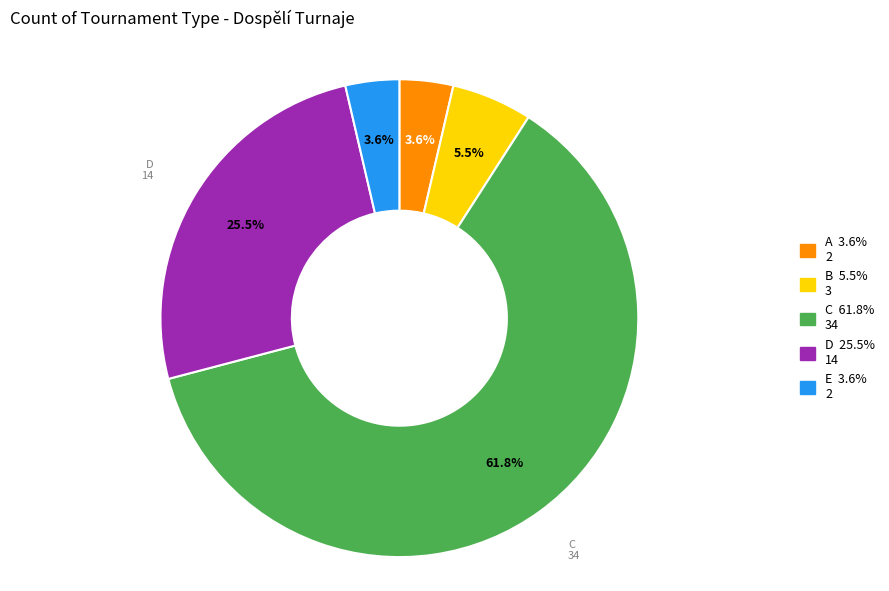

To the nearest percent, what is the combined percentage of B and D?

31%